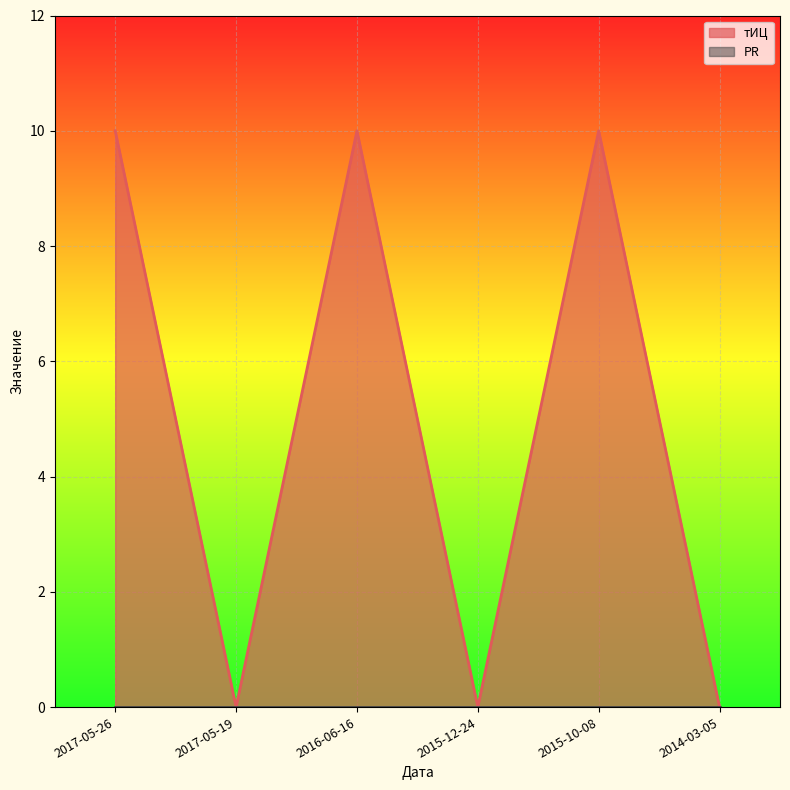

List the labels in order of value, largest first.

2017-05-26, 2016-06-16, 2015-10-08, 2017-05-19, 2015-12-24, 2014-03-05